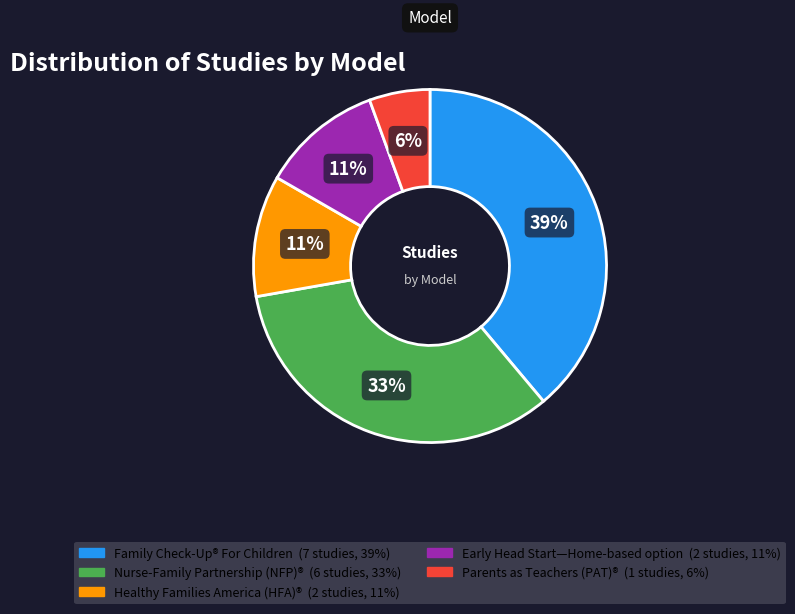

The Healthy Families America (HFA)® slice represents 22% of the pie. True or false?

False